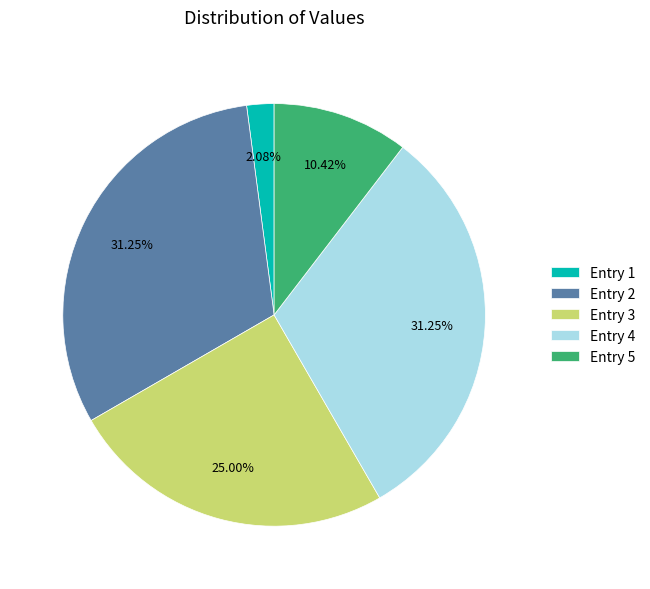

Between Entry 5 and Entry 3, which is larger?

Entry 3